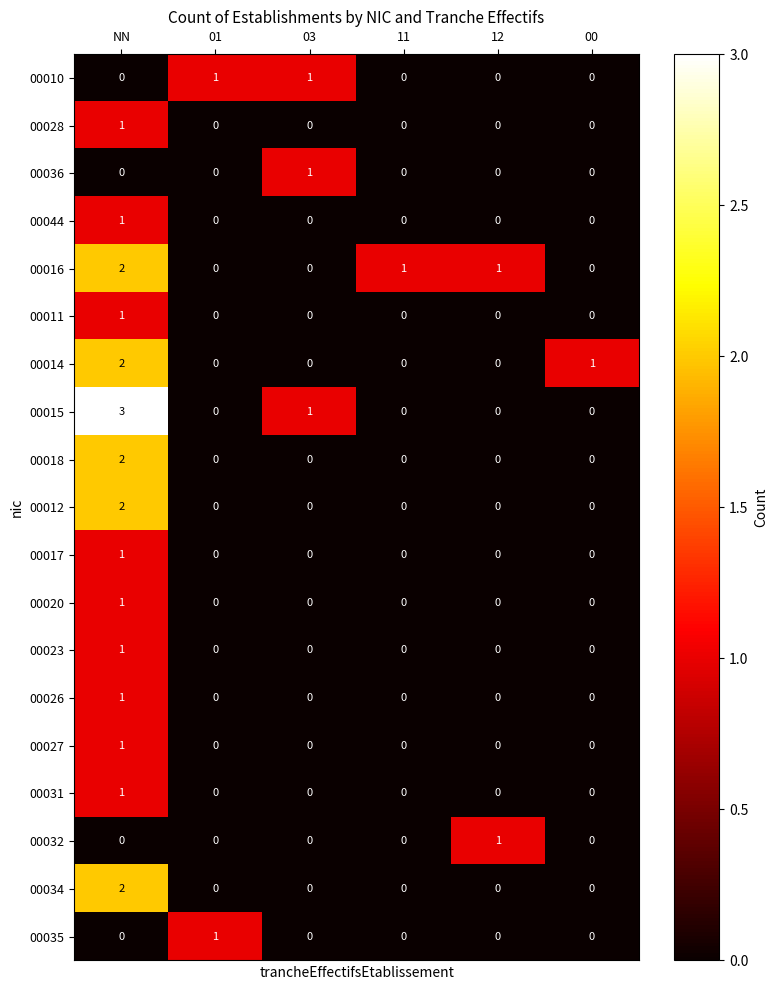

What is the sum of all 00017 values?

1